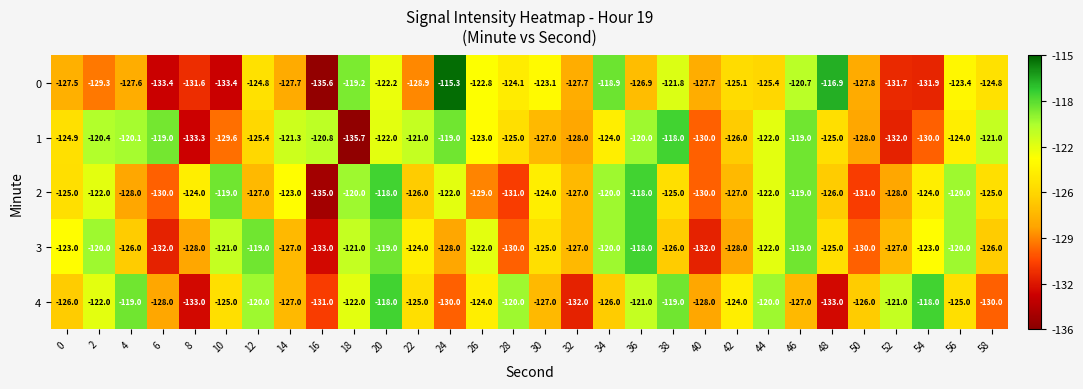

At which category is the sum across all series the highest?

20